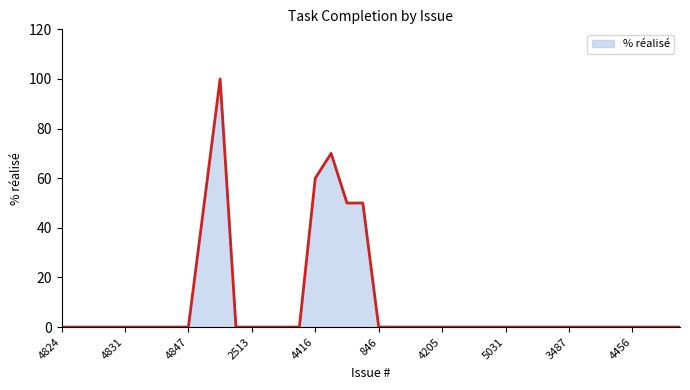

What is the maximum value shown in the chart?

100